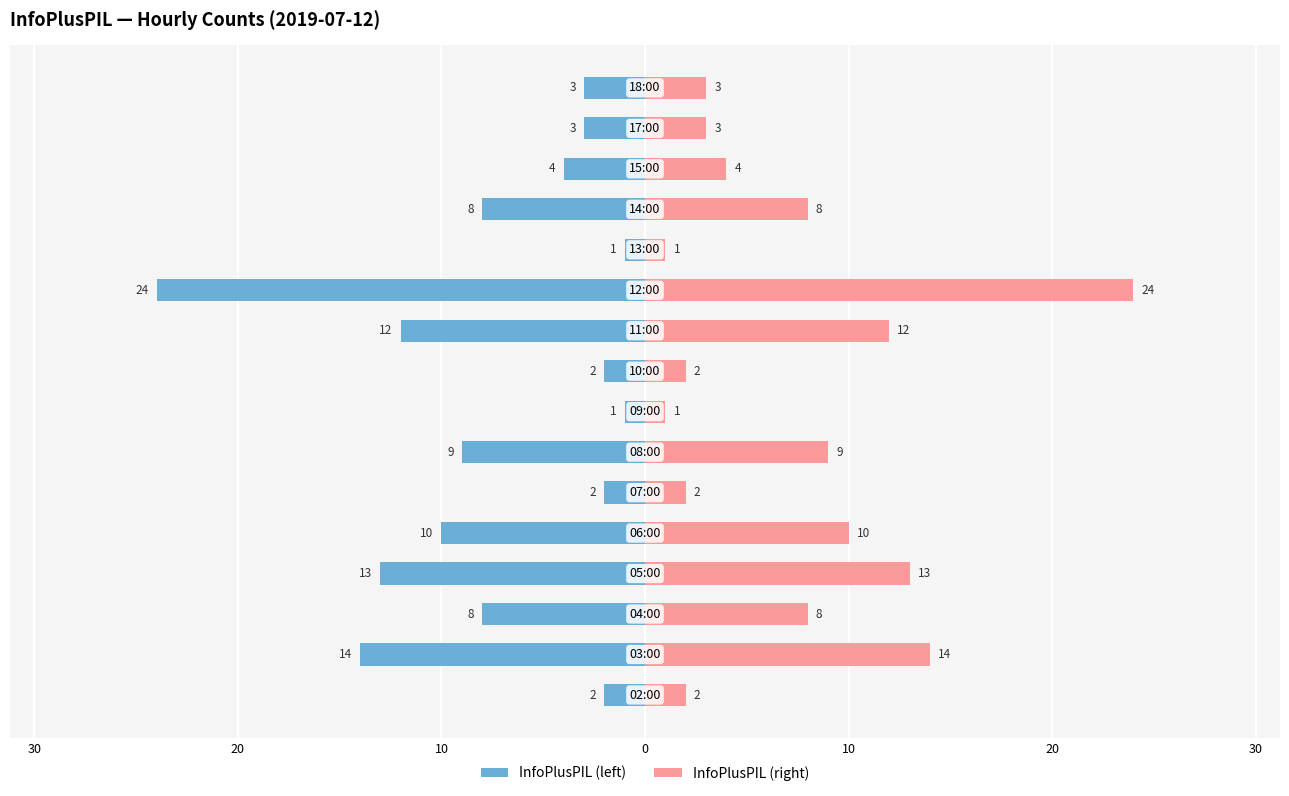

Count the number of data series in this chart.

2